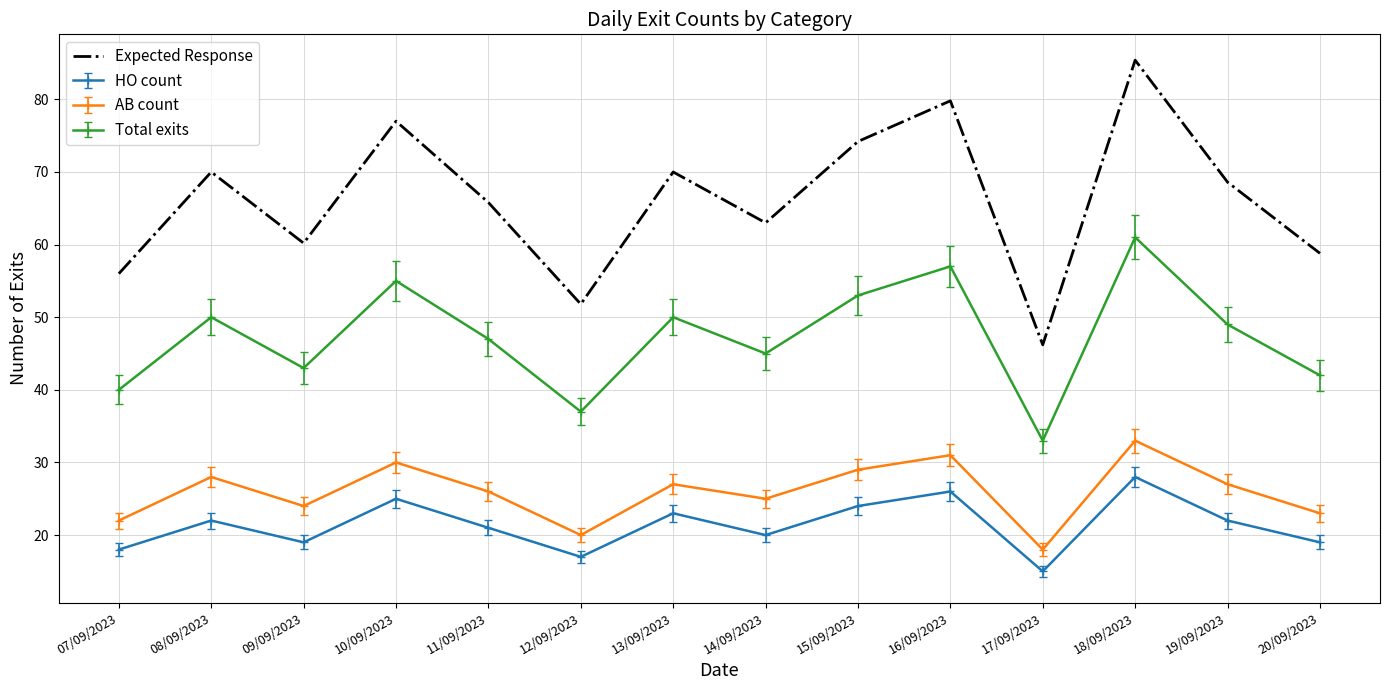

What is the difference between the Expected Response values at 13/09/2023 and 18/09/2023?

15.4